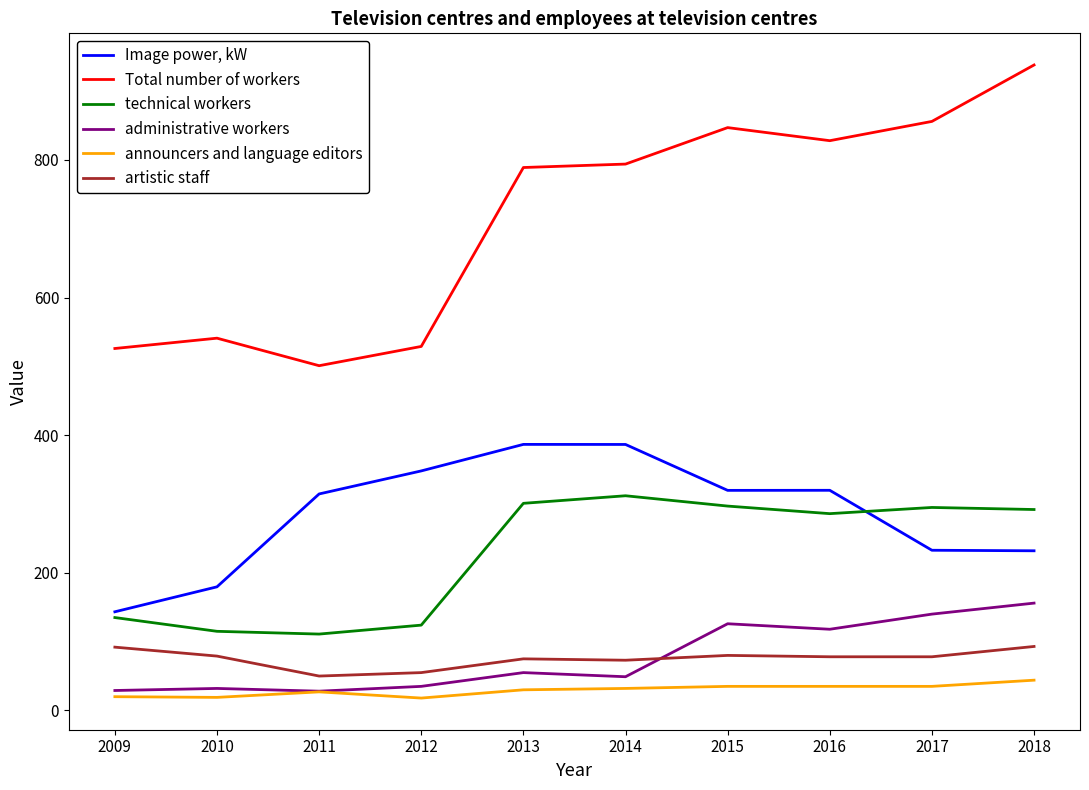

Rank the series by their maximum value, from highest to lowest.

Total number of workers, Image power, kW, technical workers, administrative workers, artistic staff, announcers and language editors